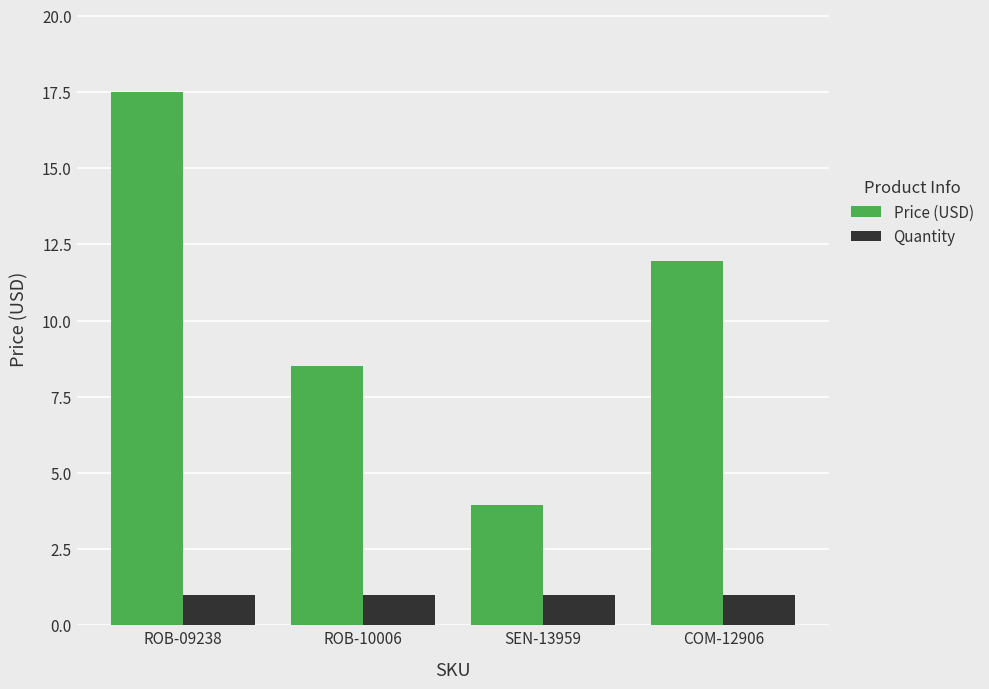

Is it true that Price (USD) equals 17.5 at ROB-09238?

True